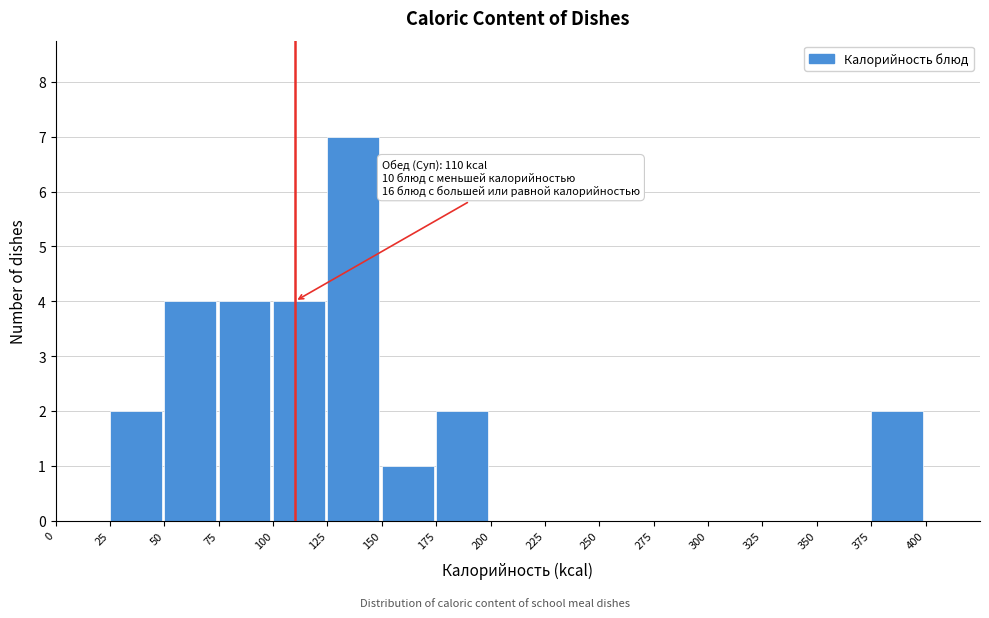

Which range on the x-axis has the tallest bar?

125 to 150